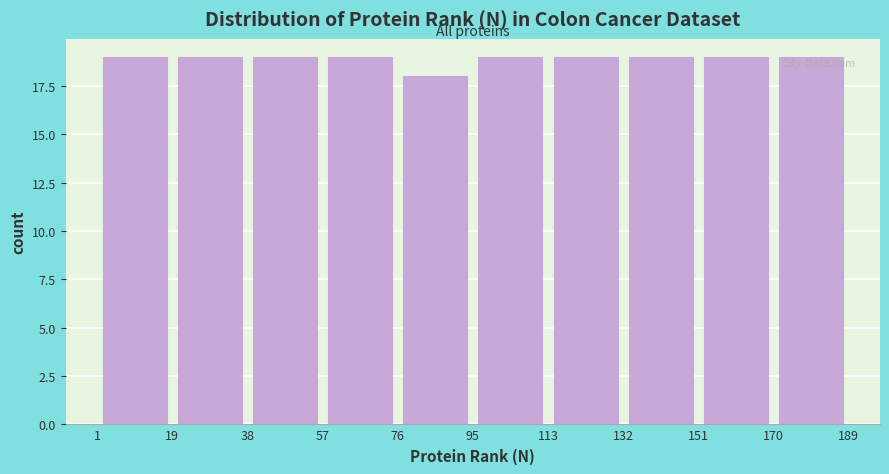

Reading left to right, transcribe this chart: for each bar, give the range it covers on the x-axis and its height. The values are not printed on the chart, so give them approximately, as read against the axis.

1 to 19: 19
19 to 38: 19
38 to 57: 19
57 to 76: 19
76 to 95: 18
95 to 113: 19
113 to 132: 19
132 to 151: 19
151 to 170: 19
170 to 189: 19